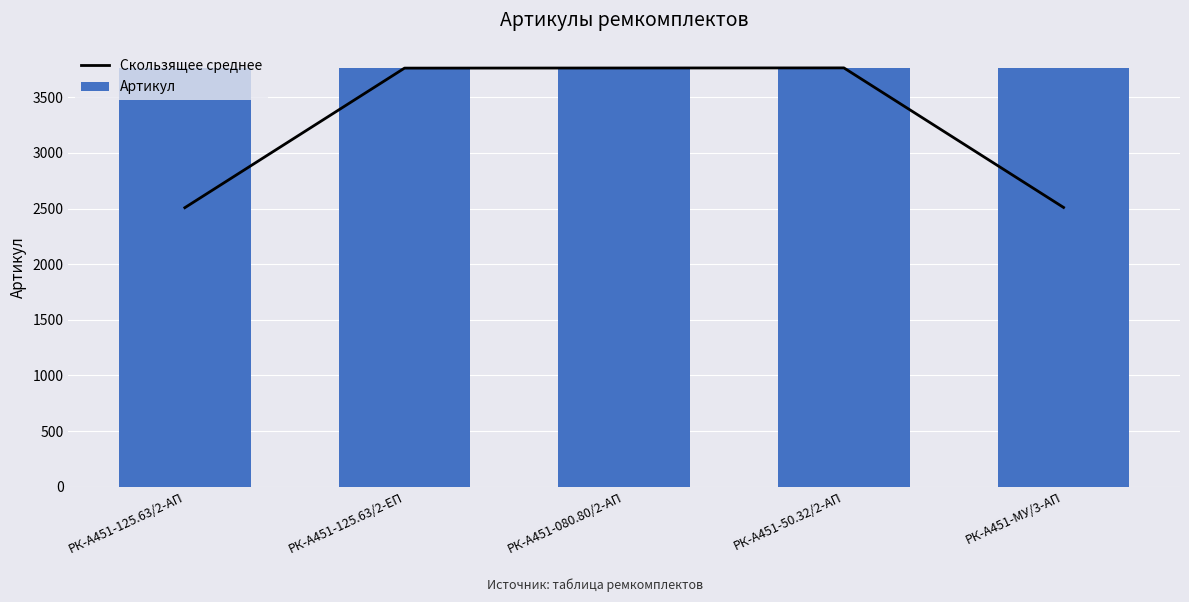

Rank the categories by Скользящее среднее value from lowest to highest.

РК-А451-125.63/2-АП, РК-А451-МУ/3-АП, РК-А451-125.63/2-ЕП, РК-А451-080.80/2-АП, РК-А451-50.32/2-АП